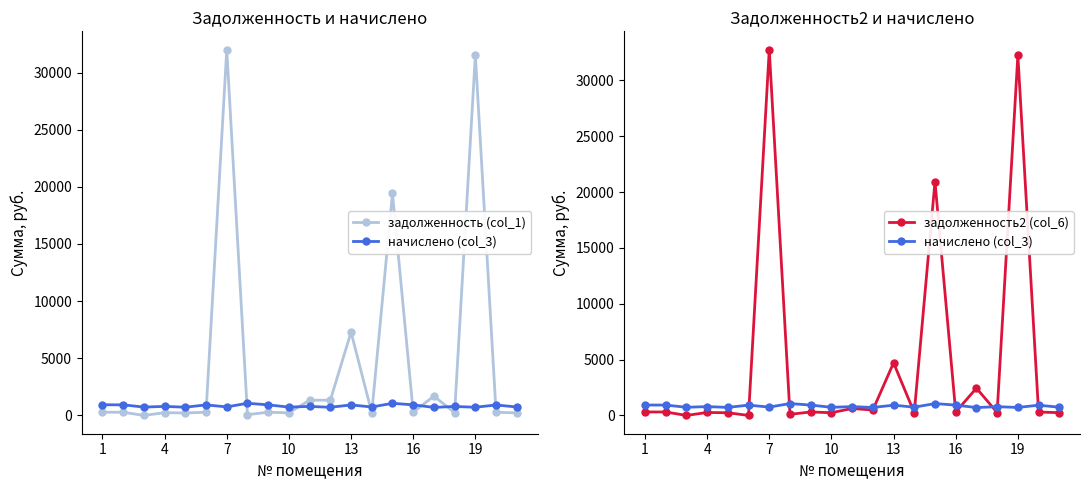

How many categories are shown in the chart?

21